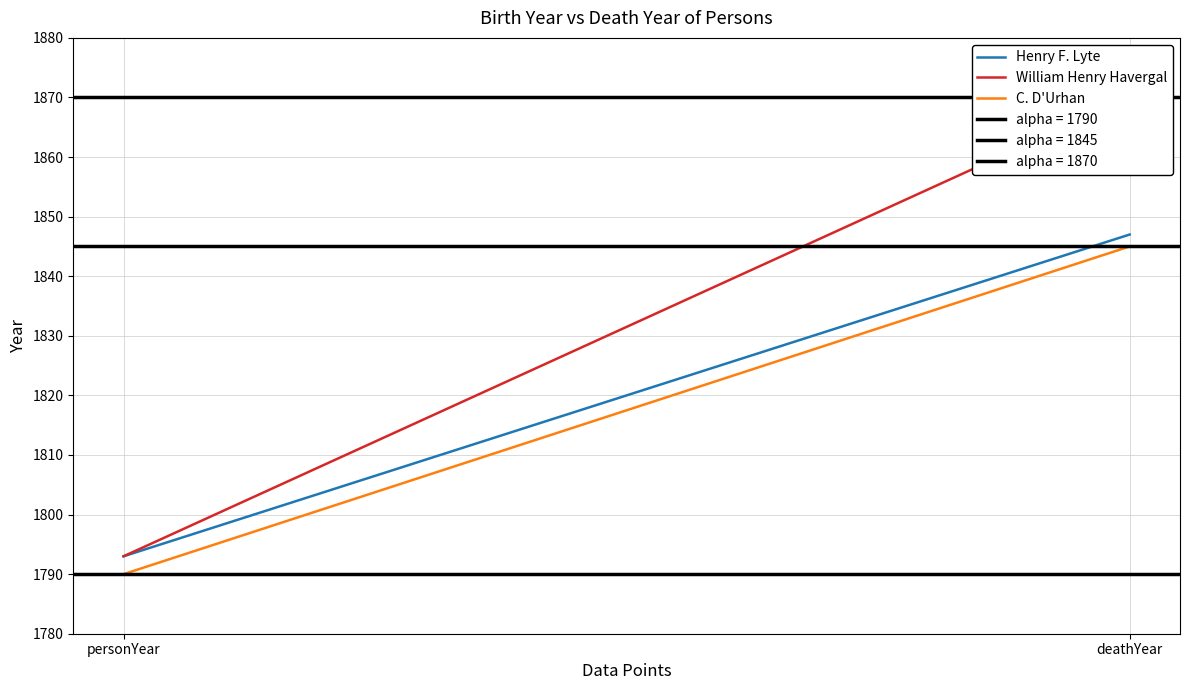

What is the value of the William Henry Havergal point at the 2nd from the left?

1870